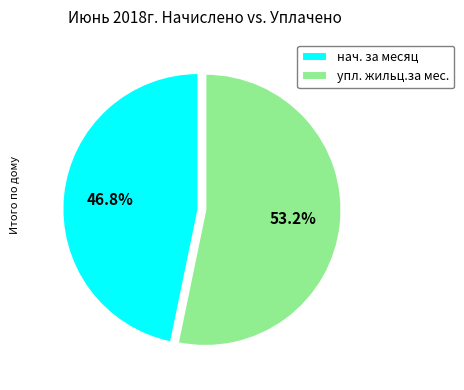

The упл. жильц.за мес. slice represents 53% of the pie. True or false?

True